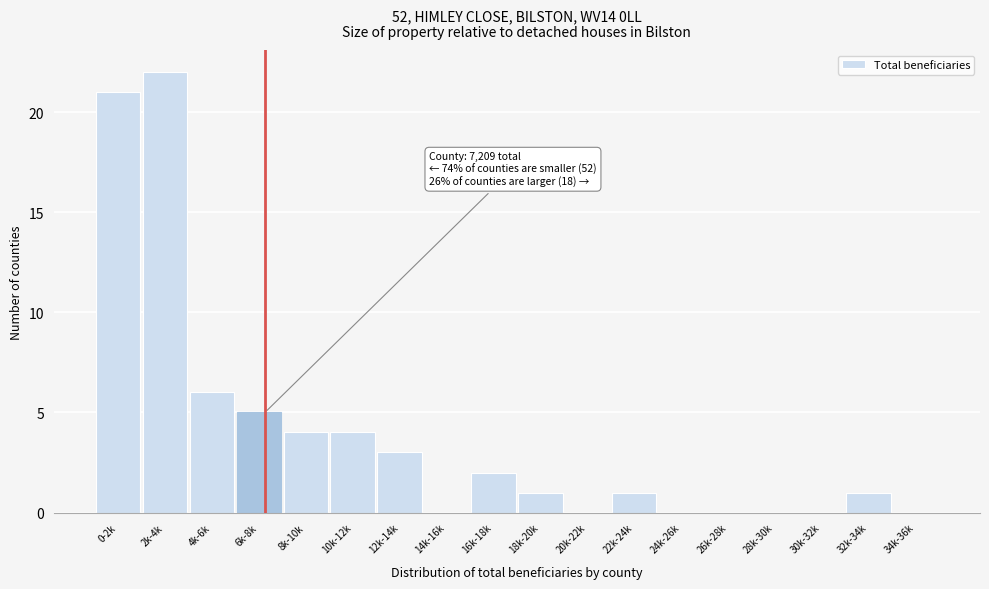

Reading right to left, extract all data points from this chart.

34k-36k=0	32k-34k=1	30k-32k=0	28k-30k=0	26k-28k=0	24k-26k=0	22k-24k=1	20k-22k=0	18k-20k=1	16k-18k=2	14k-16k=0	12k-14k=3	10k-12k=4	8k-10k=4	6k-8k=5	4k-6k=6	2k-4k=22	0-2k=21